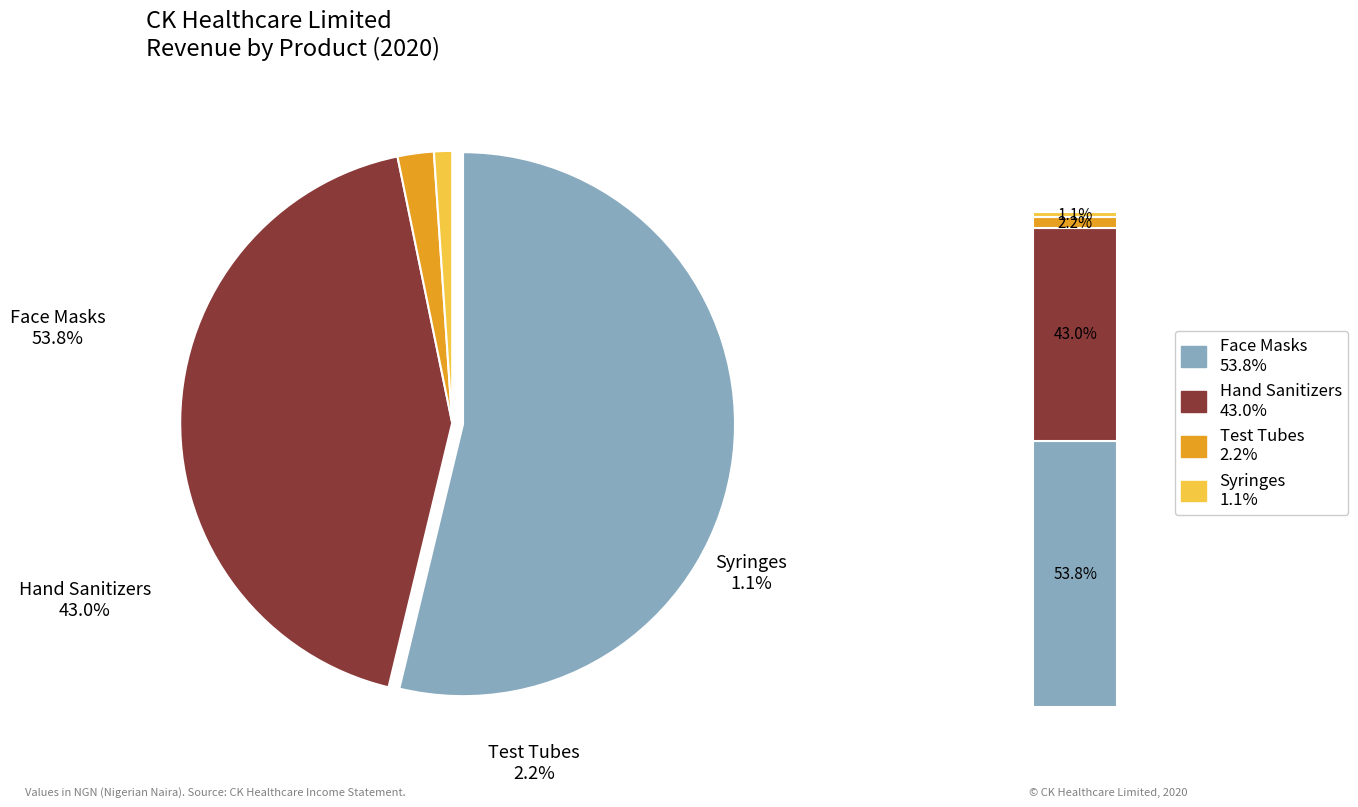

Is the sum of Test Tubes and Syringes greater than half?

No